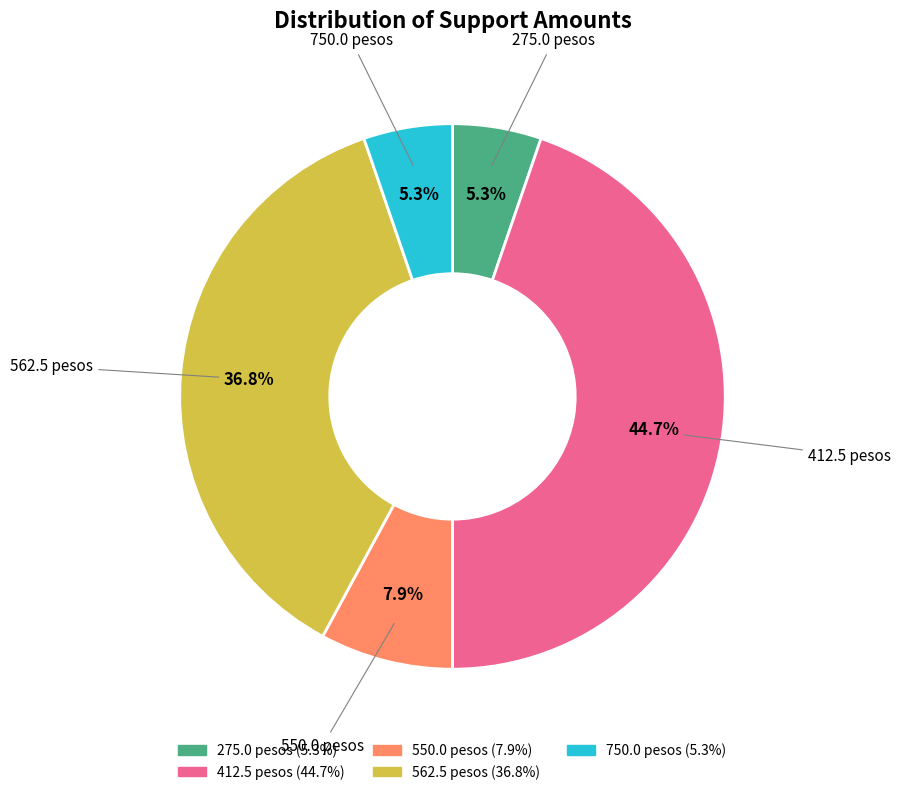

Is there a majority slice in this chart?

No